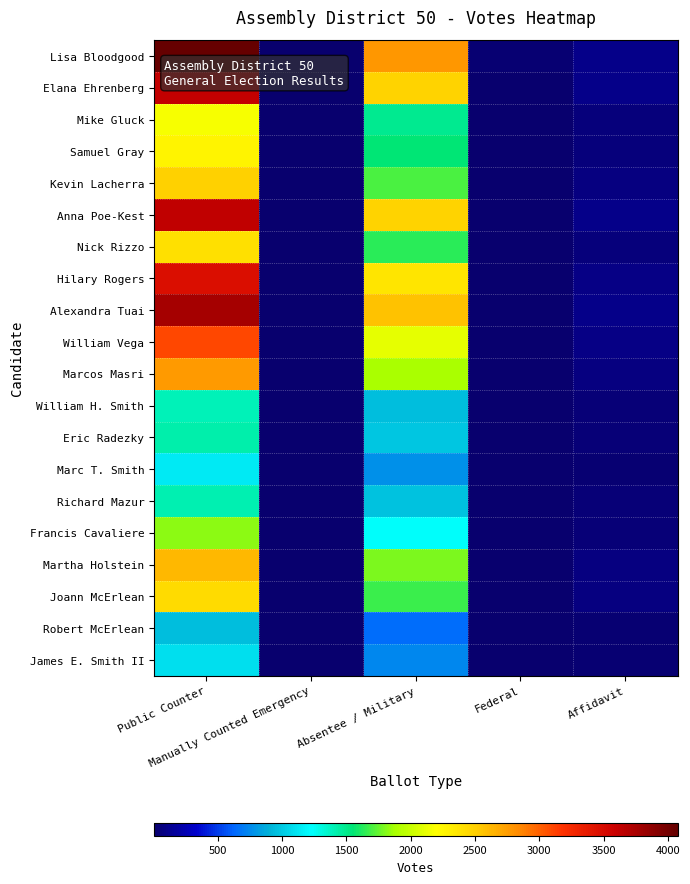

What is the difference between the highest and lowest values at Manually Counted Emergency?

12.8